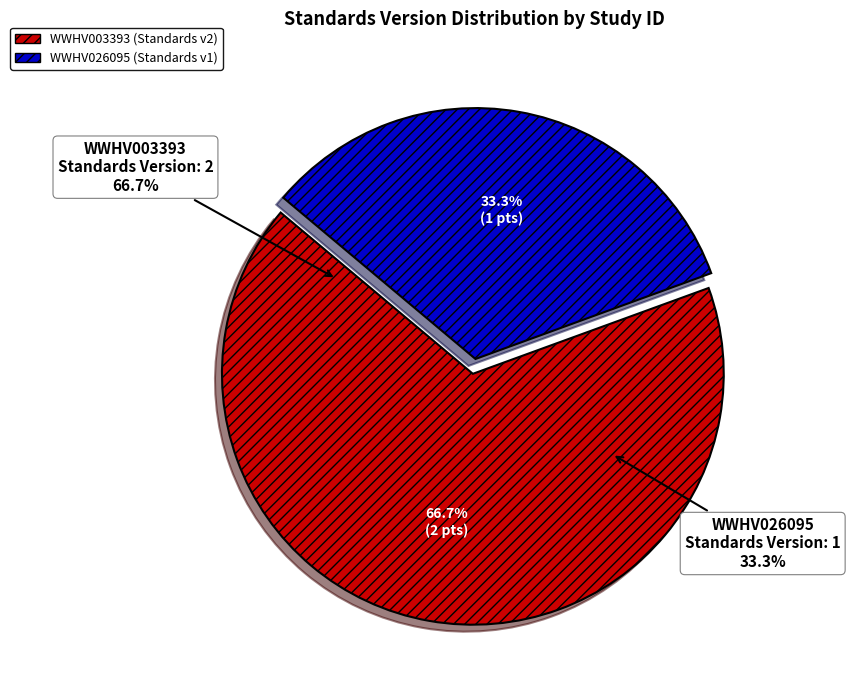

What is the ratio of the value at WWHV003393 to the value at WWHV026095?

2.0